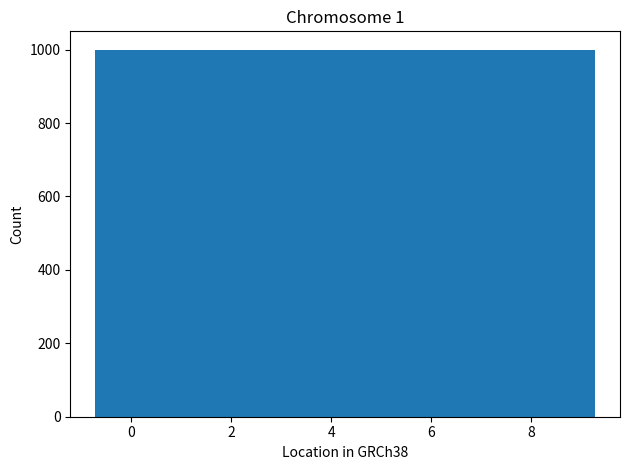

What is the height of the bar covering 2.2 to 3.2 on the x-axis? Neither the bar edges nor the heights are printed on the chart, so give them approximately, as read against the axes.

1000